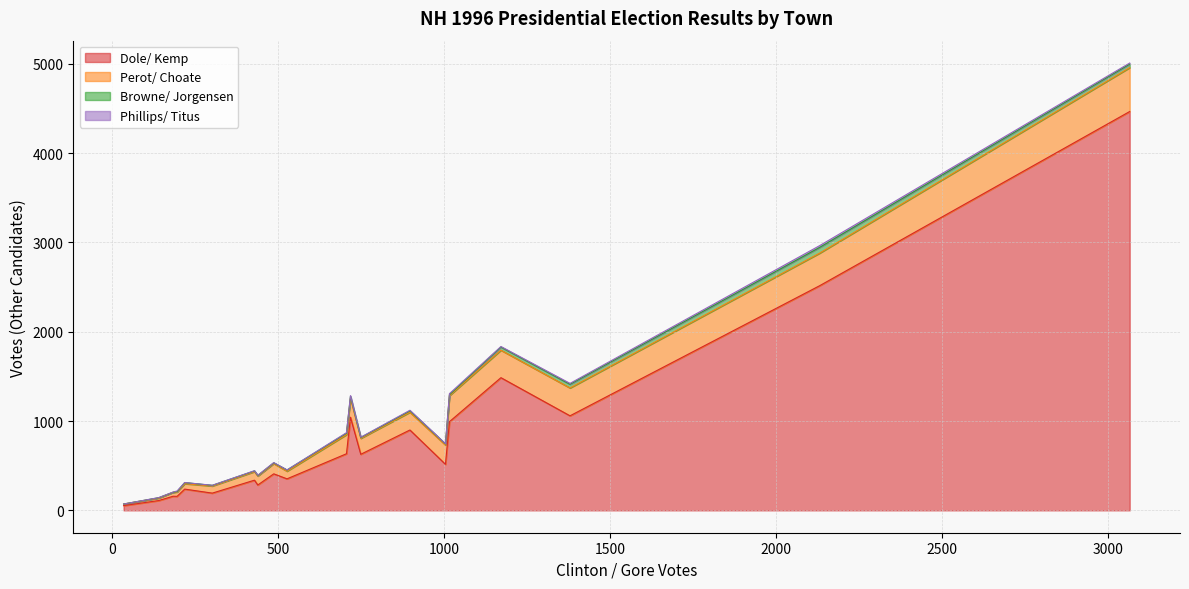

Reading left to right, what are all the values shown in this chart?

Dole/ Kemp: Acworth=157	Albany=110	Alexandria=238	Allenstown=516	Alstead=284	Alton=1043	Amherst=2517	Andover=353	Antrim=409	Ashland=338	Atkinson=1486	Auburn=900	Barnstead=634	Barrington=1059	Bartlett=628	Bath=158	Bedford=4467	Belmont=993	Bennington=193	Benton=53
Perot/ Choate: Acworth=49	Albany=28	Alexandria=61	Allenstown=216	Alstead=101	Alton=213	Amherst=365	Andover=86	Antrim=115	Ashland=96	Atkinson=308	Auburn=199	Barnstead=214	Barrington=312	Bartlett=179	Bath=44	Bedford=492	Belmont=292	Bennington=80	Benton=18
Browne/ Jorgensen: Acworth=4	Albany=4	Alexandria=12	Allenstown=12	Alstead=5	Alton=21	Amherst=64	Andover=13	Antrim=8	Ashland=8	Atkinson=35	Auburn=15	Barnstead=16	Barrington=41	Bartlett=9	Bath=1	Bedford=39	Belmont=10	Bennington=7	Benton=0
Phillips/ Titus: Acworth=7	Albany=1	Alexandria=1	Allenstown=2	Alstead=3	Alton=8	Amherst=20	Andover=1	Antrim=3	Ashland=2	Atkinson=6	Auburn=7	Barnstead=6	Barrington=10	Bartlett=3	Bath=2	Bedford=12	Belmont=12	Bennington=1	Benton=0